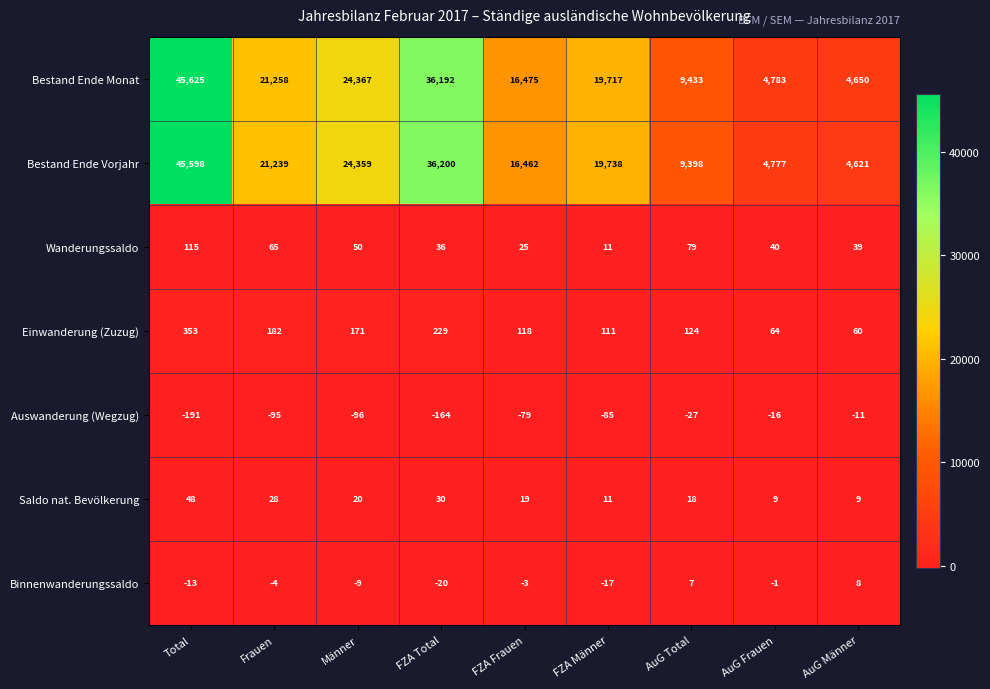

At which category does the chart reach its minimum across all series?

Total